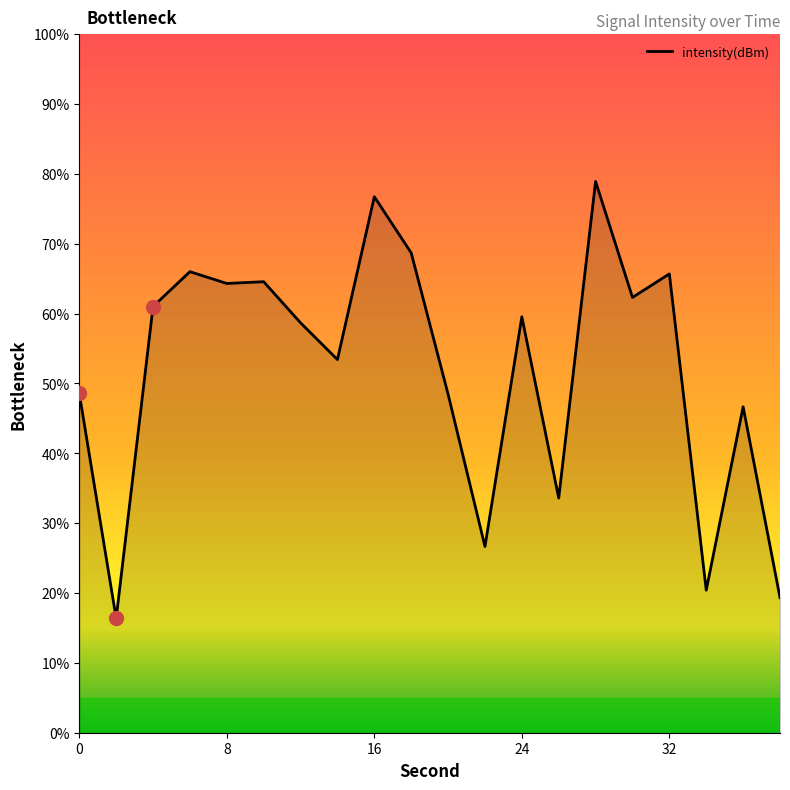

Does the chart display data point markers on the line(s)?

No